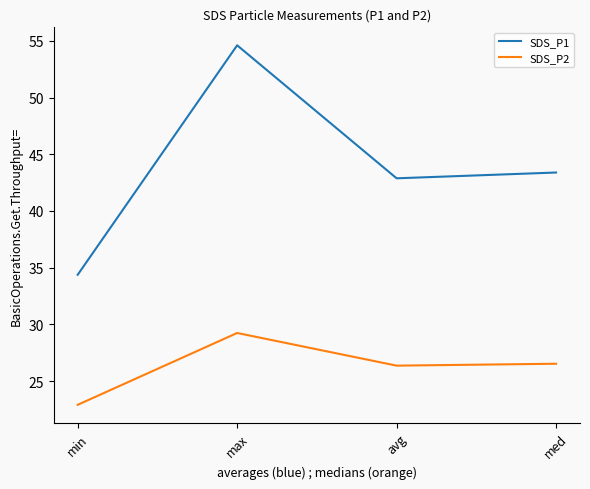

What position from the left is max?

2